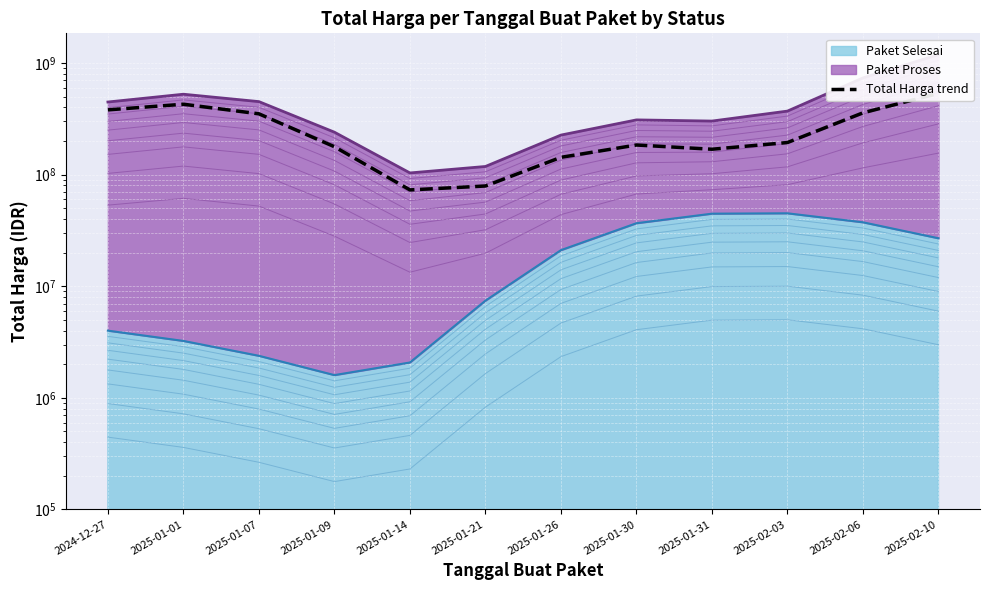

What is the change in value from 2025-01-14 to 2025-02-10?

+461992061.1